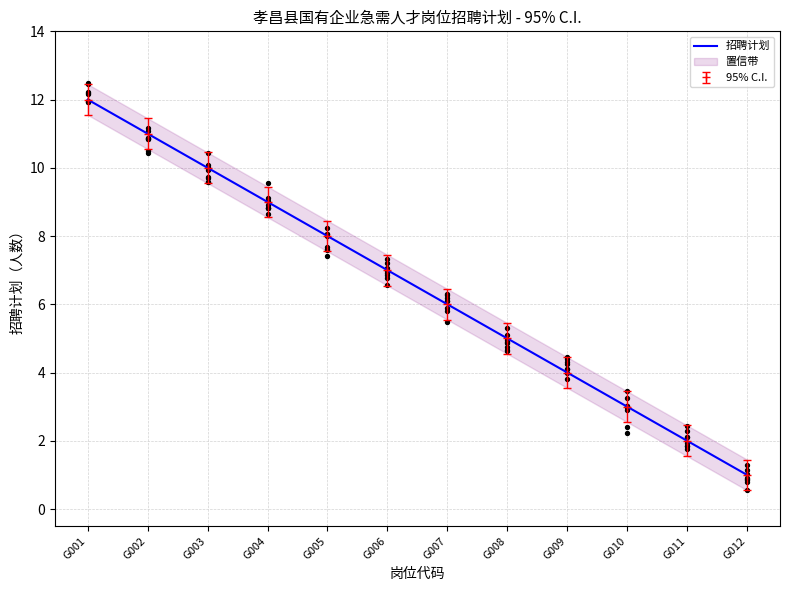

What is the ratio of the value at G011 to the value at G006?

0.3